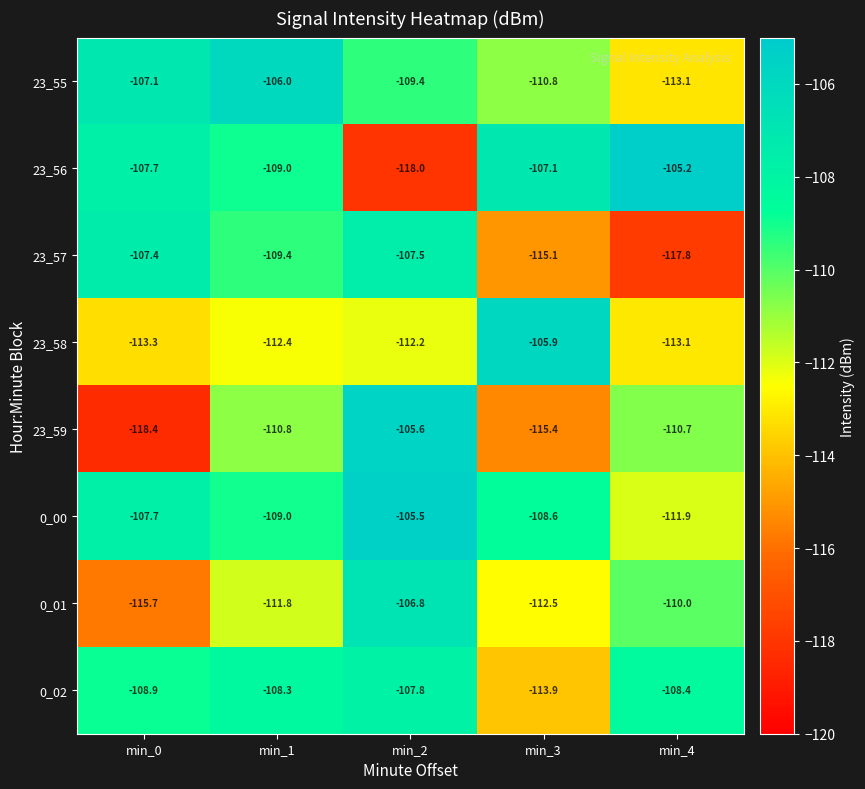

How many data points in 0_00 are less than -108?

3